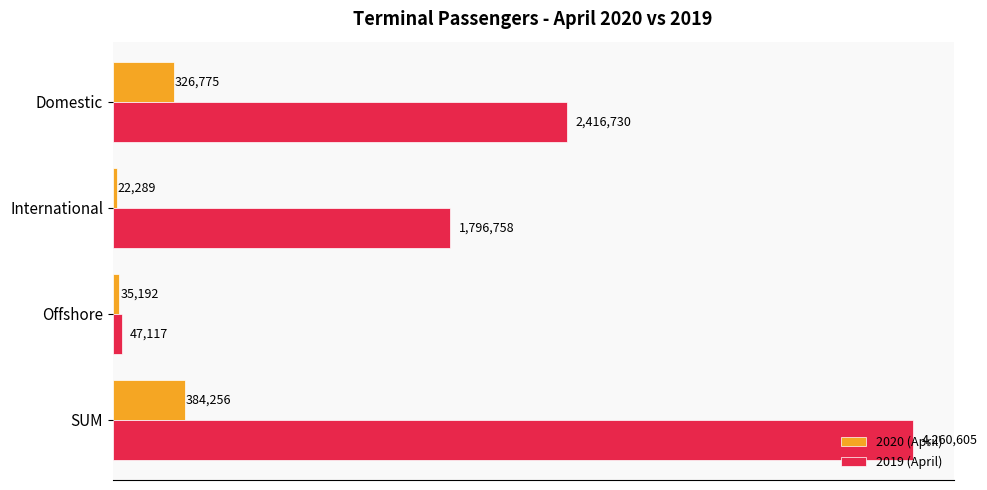

What is the value of the 2019 (April) bar at the 4th from the left?

4260605